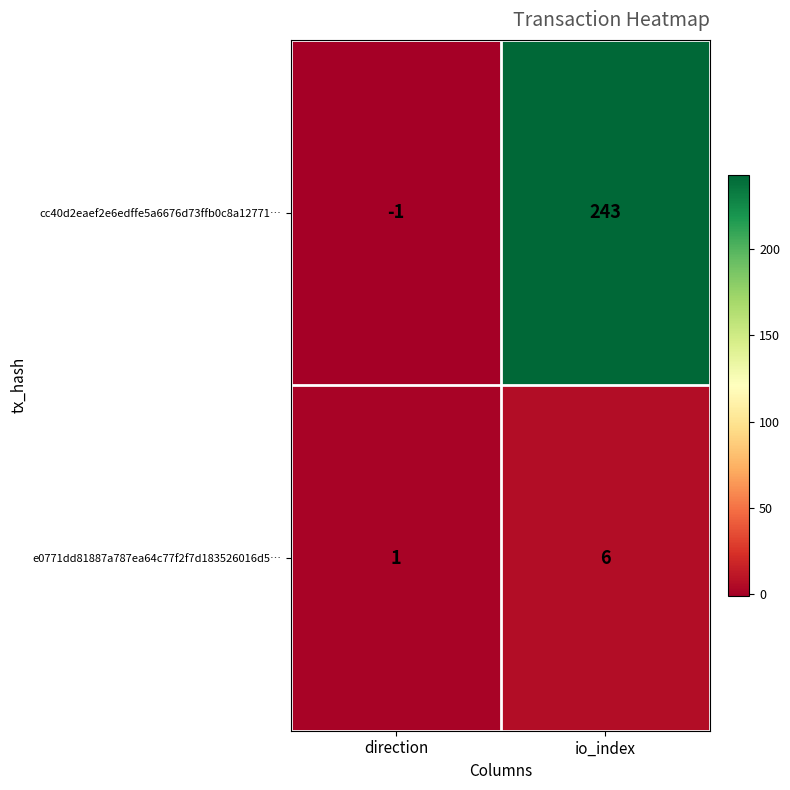

Rank the series by their average value, from lowest to highest.

e0771dd81887a787ea64c77f2f7d183526016d5…, cc40d2eaef2e6edffe5a6676d73ffb0c8a12771…